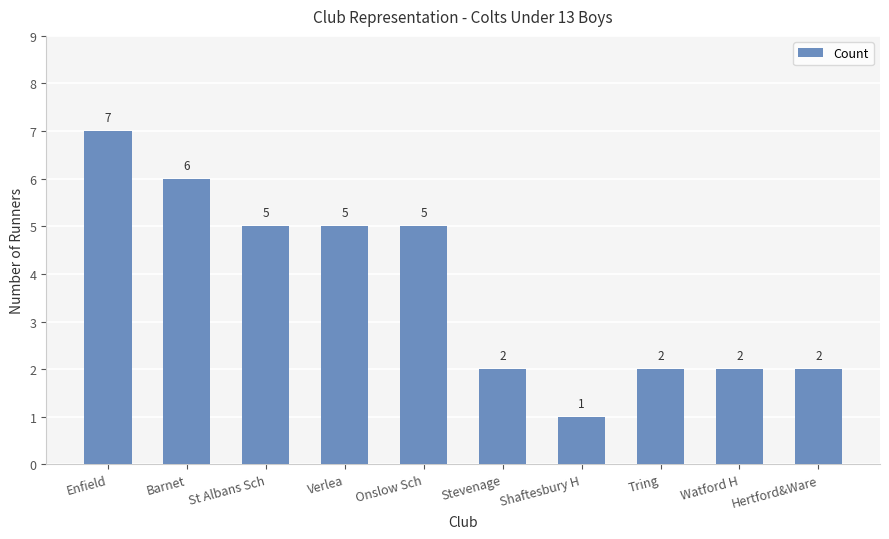

What is the sum of all values?

37